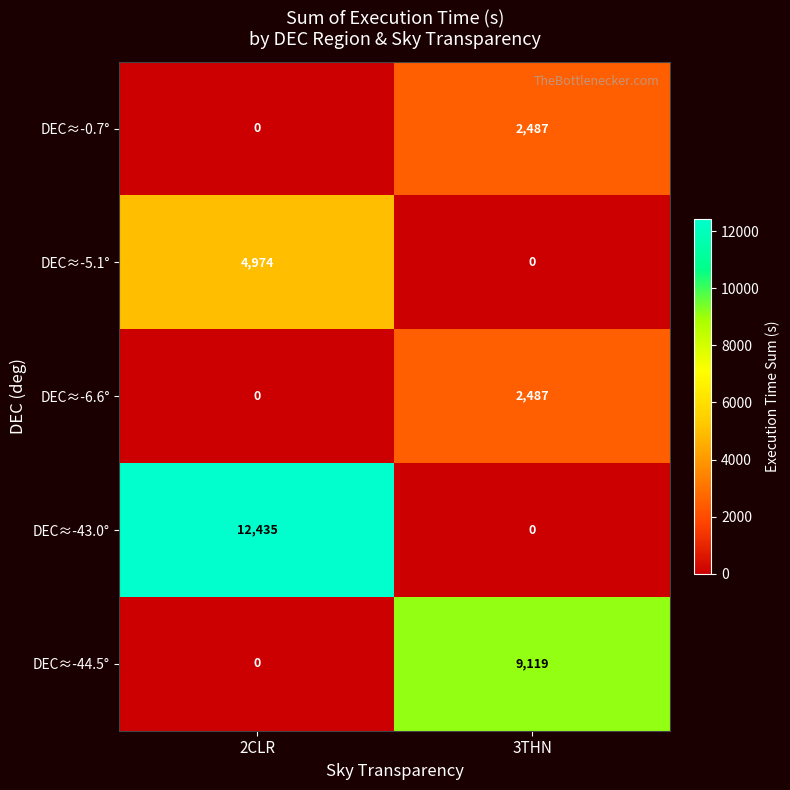

At which label is DEC≈-6.6° closest to 1243?

2CLR